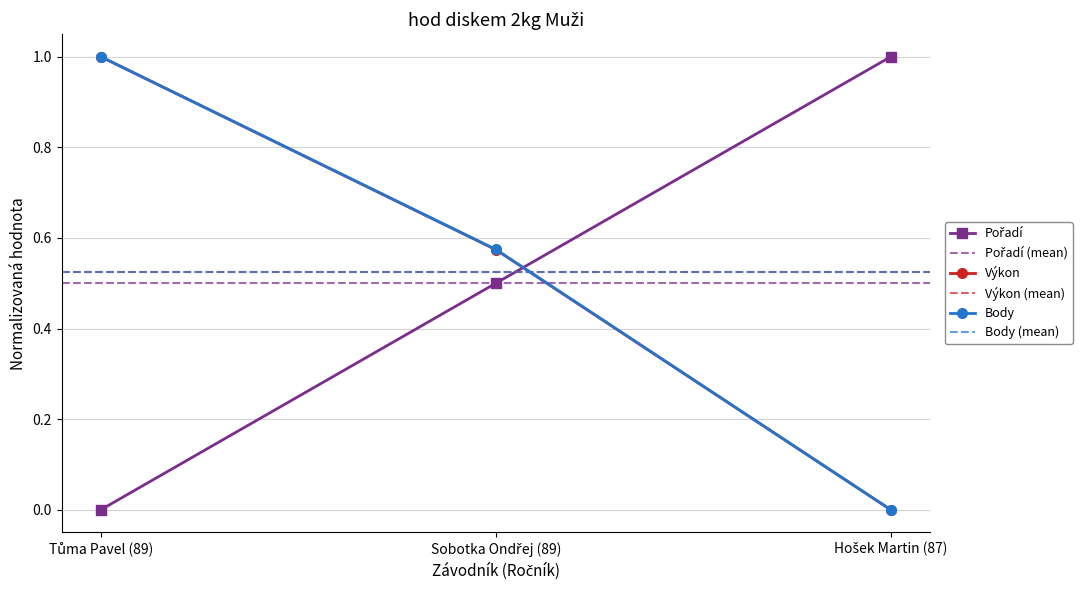

What is the approximate value of Body at Sobotka Ondřej (89)?

0.6